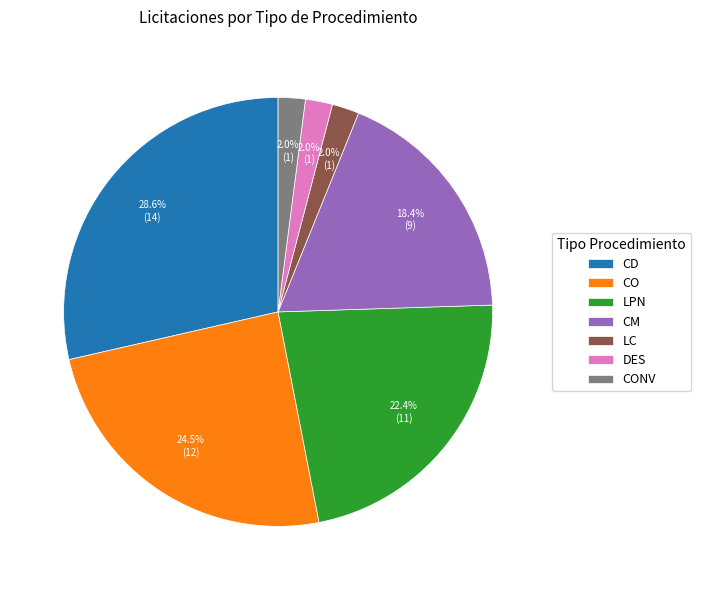

To the nearest percent, what is the difference between the largest and smallest slice percentages?

27%